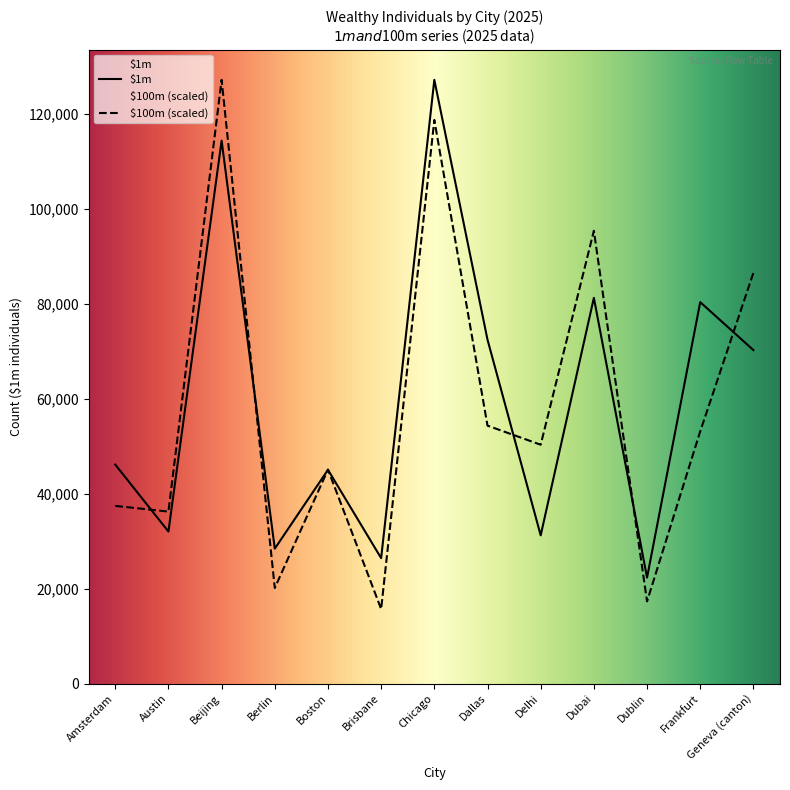

At which label is $1m closest to 74700?

Dallas